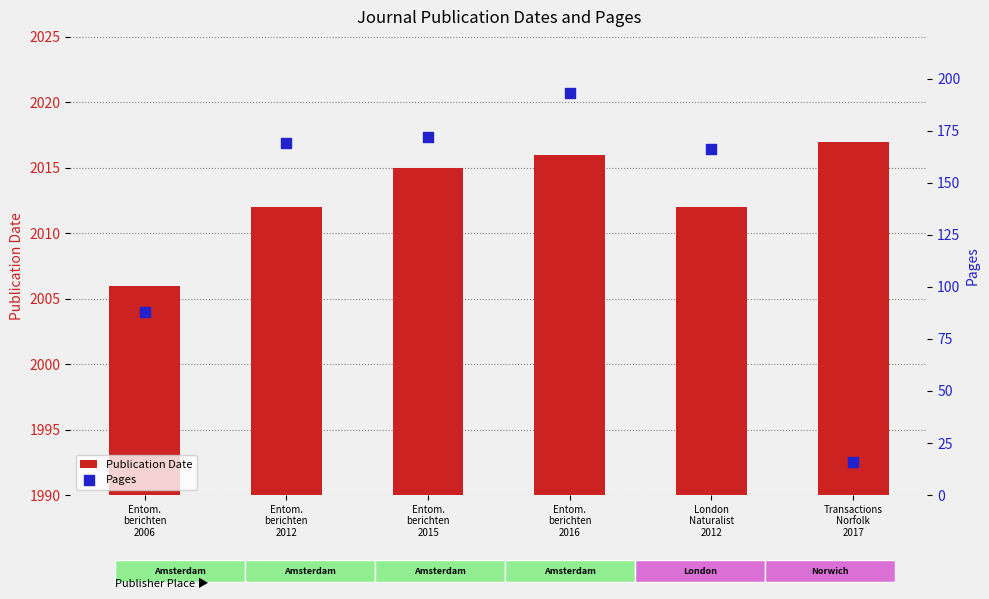

What are all the series names shown in the legend?

Publication Date, Pages